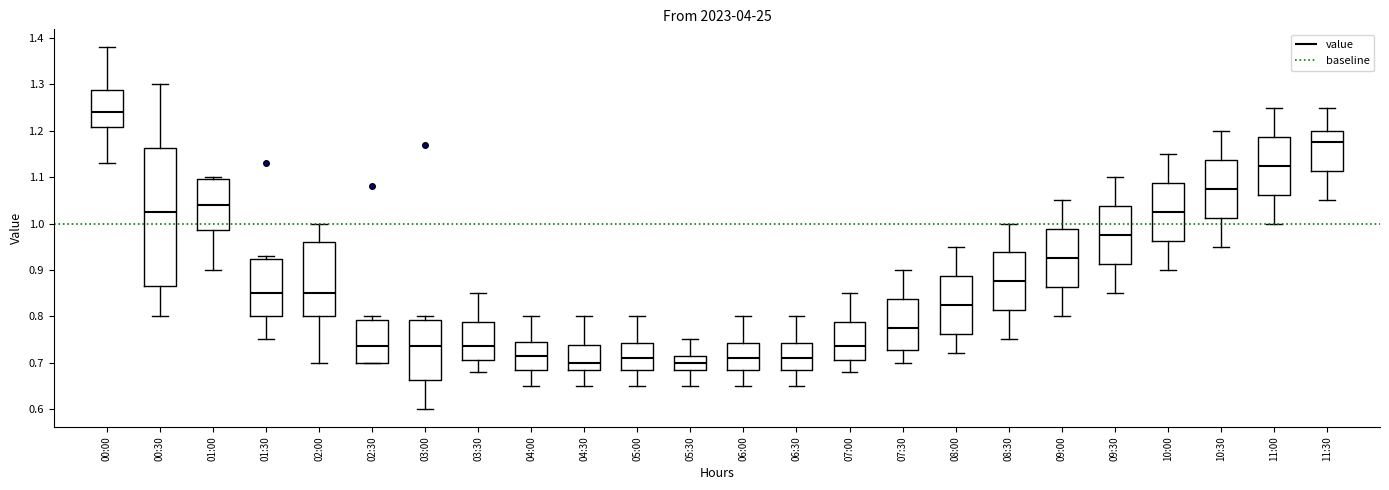

Reading left to right, read every box against the y-axis: the position of its median line, the range the box covers, and the ends of its whiskers. The values are not printed on the chart, so give them approximately, as read against the axis.

00:00: median 1.24, box 1.21 to 1.29, whiskers 1.13 to 1.38
00:30: median 1.03, box 0.87 to 1.16, whiskers 0.80 to 1.30
01:00: median 1.04, box 0.99 to 1.10, whiskers 0.90 to 1.10 (just above the box's upper edge)
01:30: median 0.85, box 0.80 to 0.92, whiskers 0.75 to 0.93
02:00: median 0.85, box 0.80 to 0.96, whiskers 0.70 to 1.00
02:30: median 0.74, box 0.70 to 0.79, whiskers 0.70 to 0.80
03:00: median 0.74, box 0.66 to 0.79, whiskers 0.60 to 0.80
03:30: median 0.74, box 0.71 to 0.79, whiskers 0.68 to 0.85
04:00: median 0.72, box 0.69 to 0.75, whiskers 0.65 to 0.80
04:30: median 0.70, box 0.69 to 0.74, whiskers 0.65 to 0.80
05:00: median 0.71, box 0.69 to 0.74, whiskers 0.65 to 0.80
05:30: median 0.70, box 0.69 to 0.72, whiskers 0.65 to 0.75
06:00: median 0.71, box 0.69 to 0.74, whiskers 0.65 to 0.80
06:30: median 0.71, box 0.69 to 0.74, whiskers 0.65 to 0.80
07:00: median 0.74, box 0.71 to 0.79, whiskers 0.68 to 0.85
07:30: median 0.78, box 0.73 to 0.84, whiskers 0.70 to 0.90
08:00: median 0.83, box 0.76 to 0.89, whiskers 0.72 to 0.95
08:30: median 0.88, box 0.81 to 0.94, whiskers 0.75 to 1.00
09:00: median 0.93, box 0.86 to 0.99, whiskers 0.80 to 1.05
09:30: median 0.98, box 0.91 to 1.04, whiskers 0.85 to 1.10
10:00: median 1.03, box 0.96 to 1.09, whiskers 0.90 to 1.15
10:30: median 1.08, box 1.01 to 1.14, whiskers 0.95 to 1.20
11:00: median 1.13, box 1.06 to 1.19, whiskers 1.00 to 1.25
11:30: median 1.18, box 1.11 to 1.20, whiskers 1.05 to 1.25